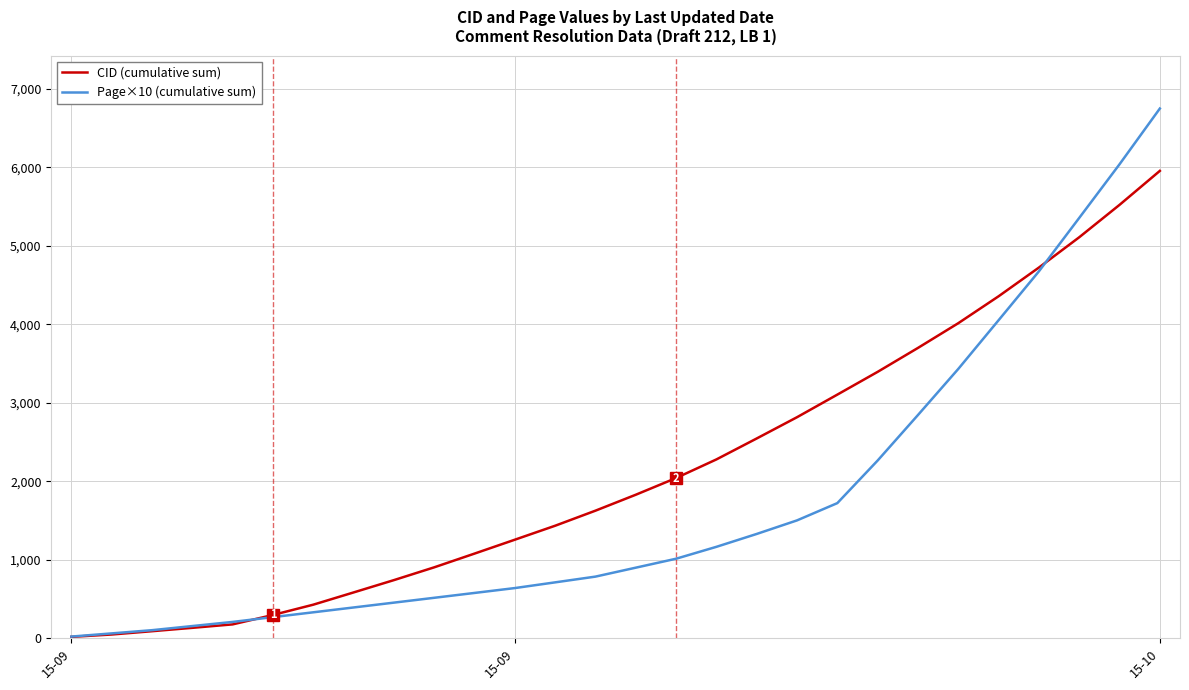

What is the minimum value shown in the chart?

17.0